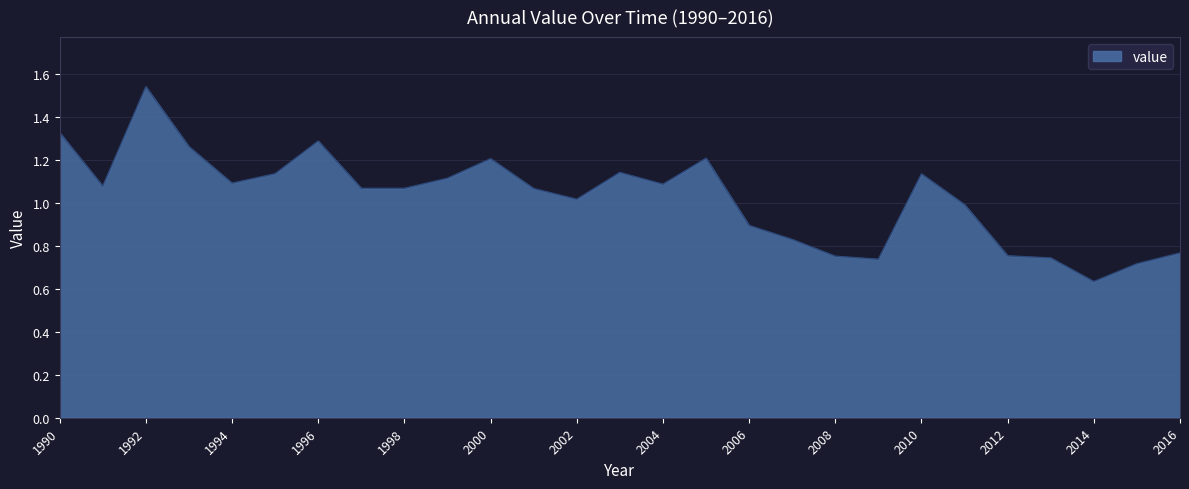

At which category does the chart reach its peak across all series?

1992